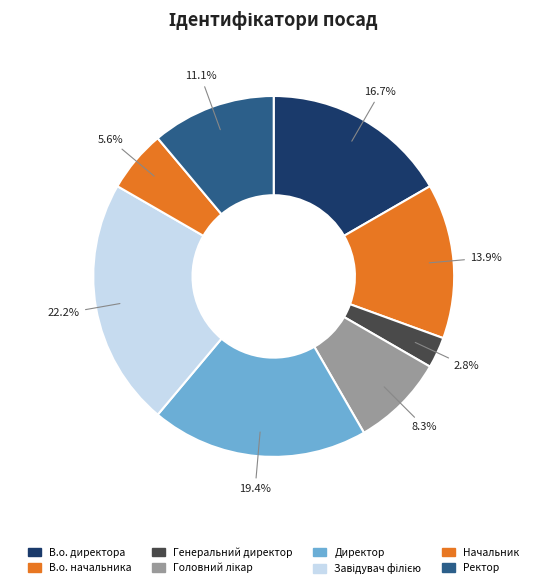

Rank the categories by value from highest to lowest.

Завідувач філією, Директор, В.о. директора, В.о. начальника, Ректор, Головний лікар, Начальник, Генеральний директор